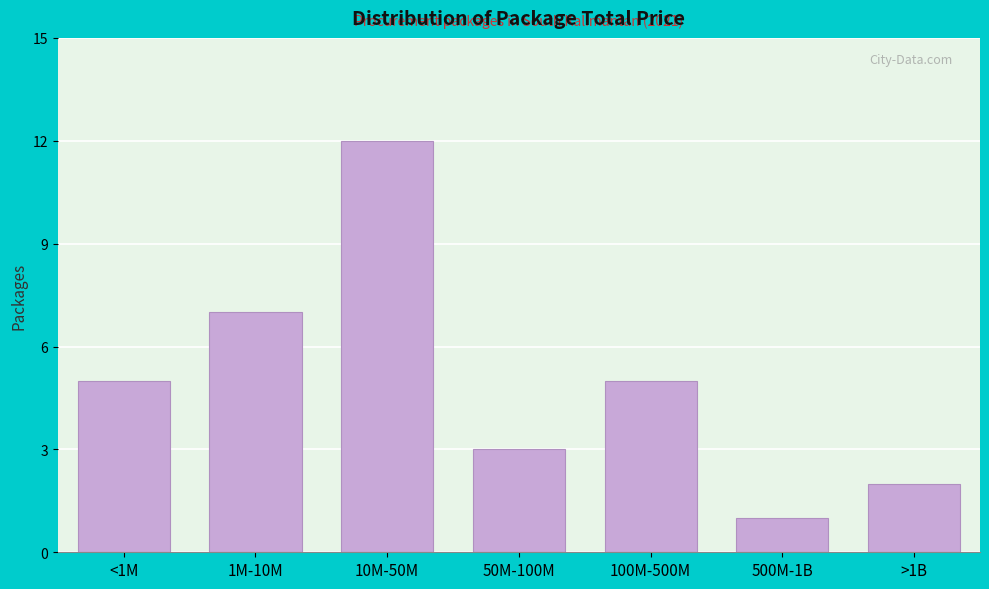

Reading left to right, what are all the values shown in this chart?

5	7	12	3	5	1	2